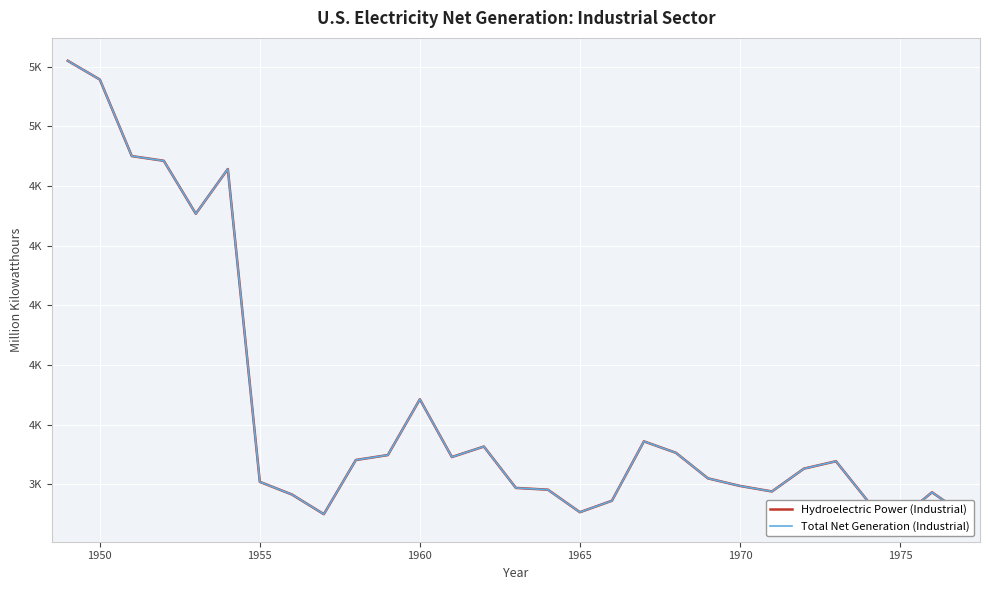

Rank the series at 1970 from highest to lowest value.

Hydroelectric Power (Industrial), Total Net Generation (Industrial)